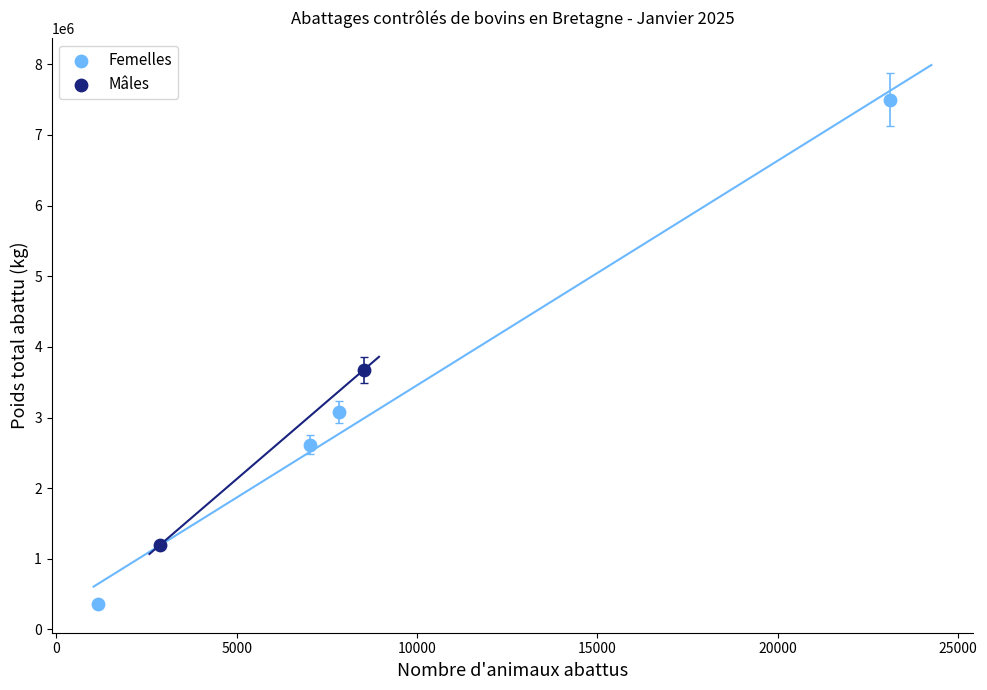

Which series contains the highest Y value?

Femelles